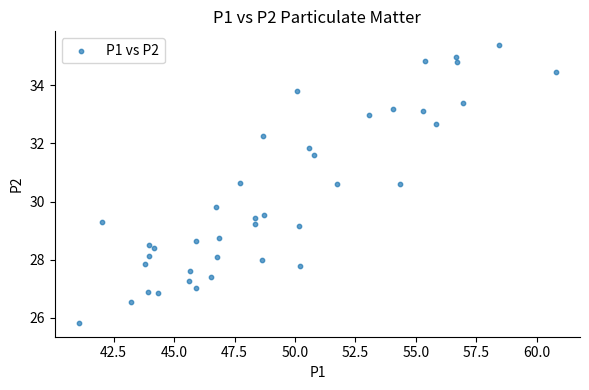

What Y value in the scatter plot is closest to 30?

29.8